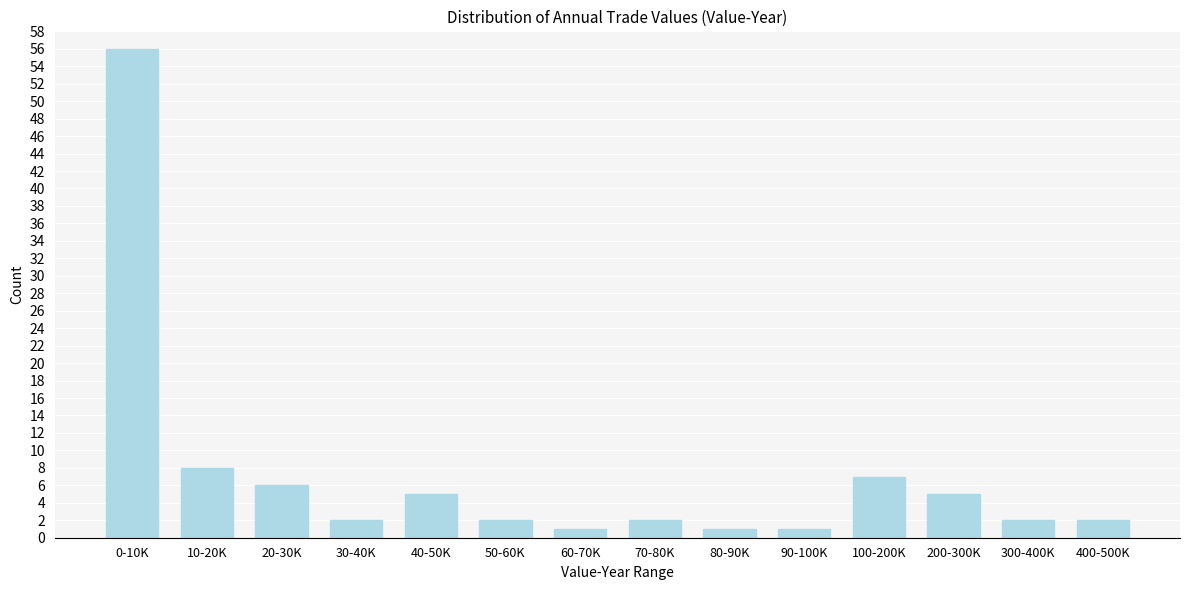

Reading left to right, what are all the values shown in this chart?

0-10K=56	10-20K=8	20-30K=6	30-40K=2	40-50K=5	50-60K=2	60-70K=1	70-80K=2	80-90K=1	90-100K=1	100-200K=7	200-300K=5	300-400K=2	400-500K=2